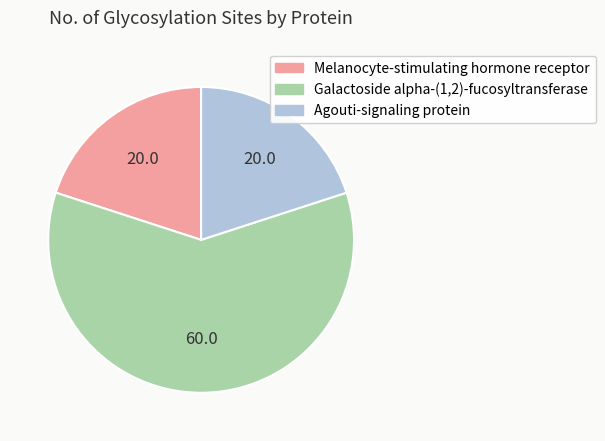

What is the largest slice in the pie chart?

Galactoside alpha-(1,2)-fucosyltransferase